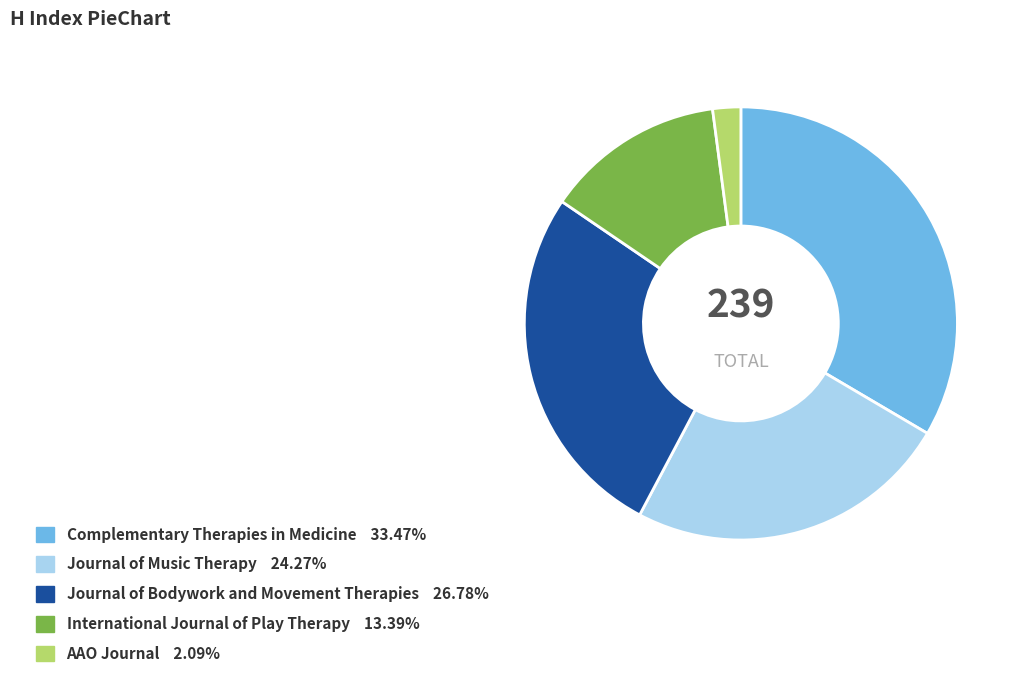

Rank the categories by value from lowest to highest.

AAO Journal, International Journal of Play Therapy, Journal of Music Therapy, Journal of Bodywork and Movement Therapies, Complementary Therapies in Medicine